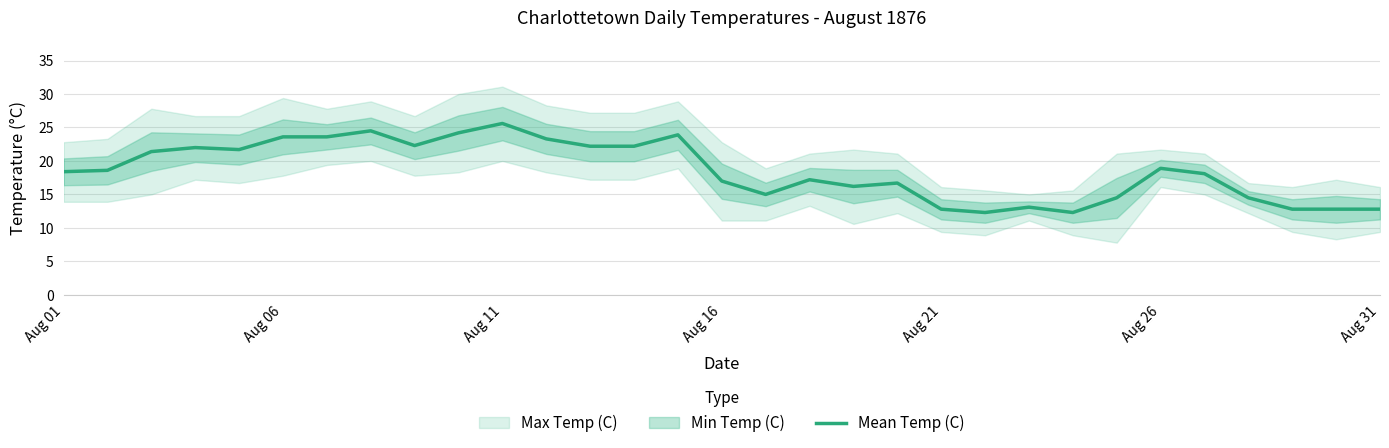

Does the chart have visible grid lines?

Yes